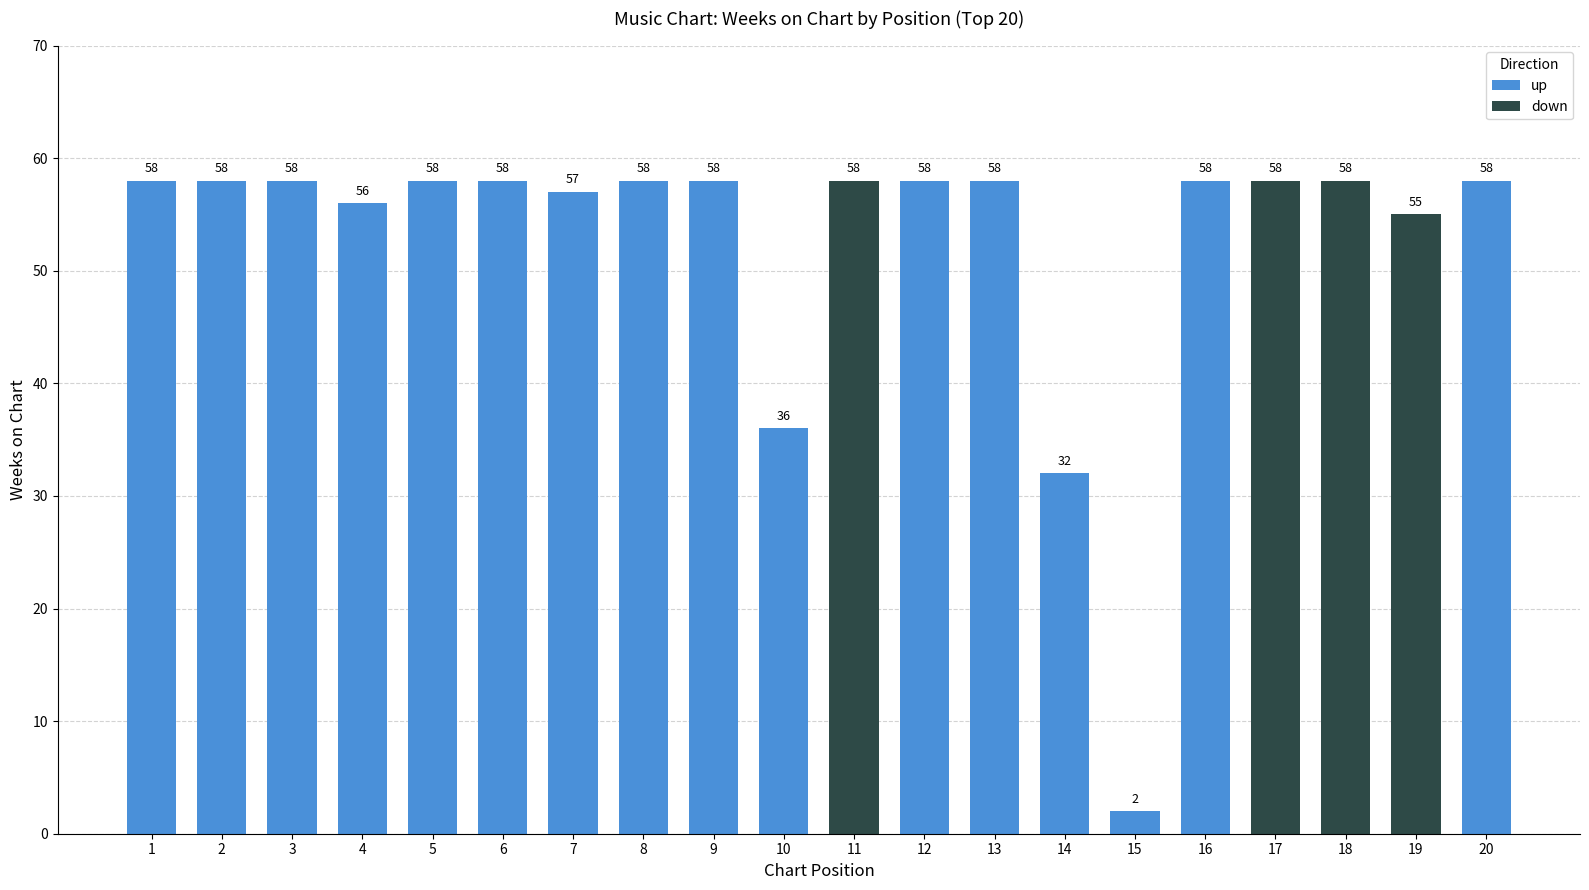

Rank the categories by value from lowest to highest.

15, 14, 10, 19, 4, 7, 1, 2, 3, 5, 6, 8, 9, 11, 12, 13, 16, 17, 18, 20